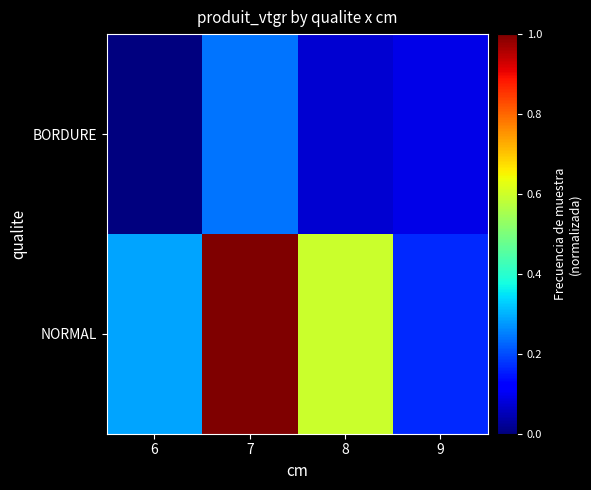

At how many categories does at least one series exceed 150?

1